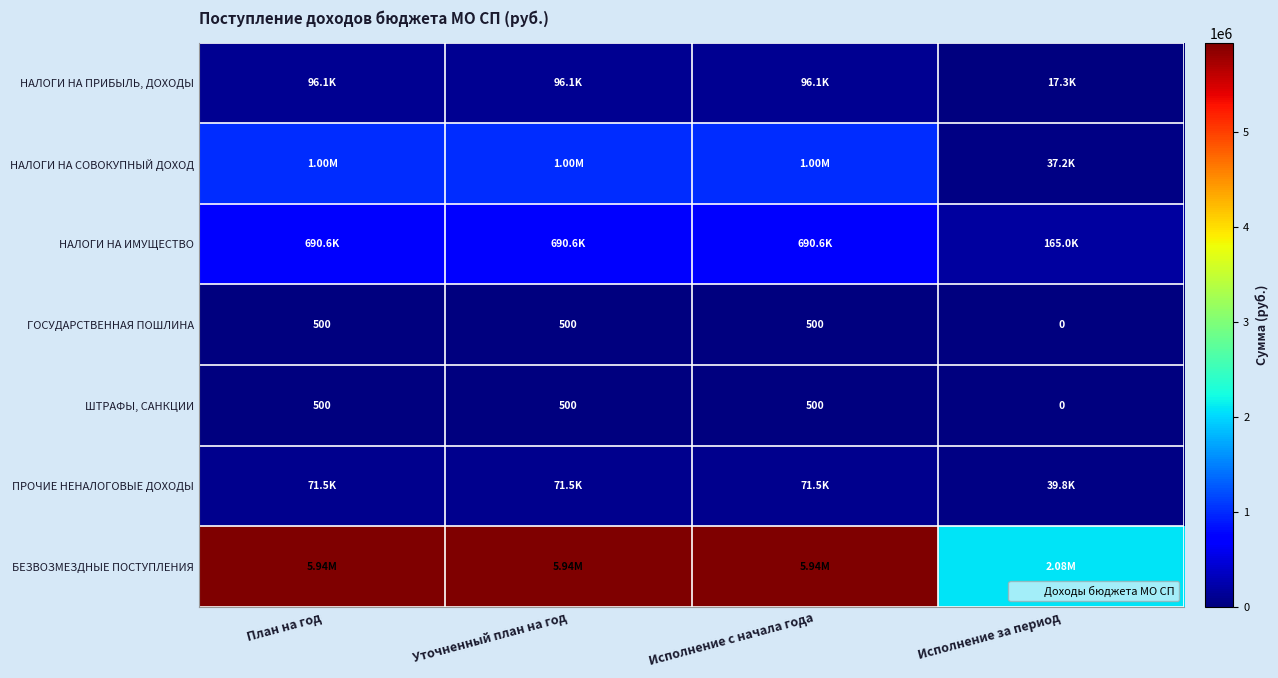

What is the difference between the highest and lowest values at План на год?

5938790.0